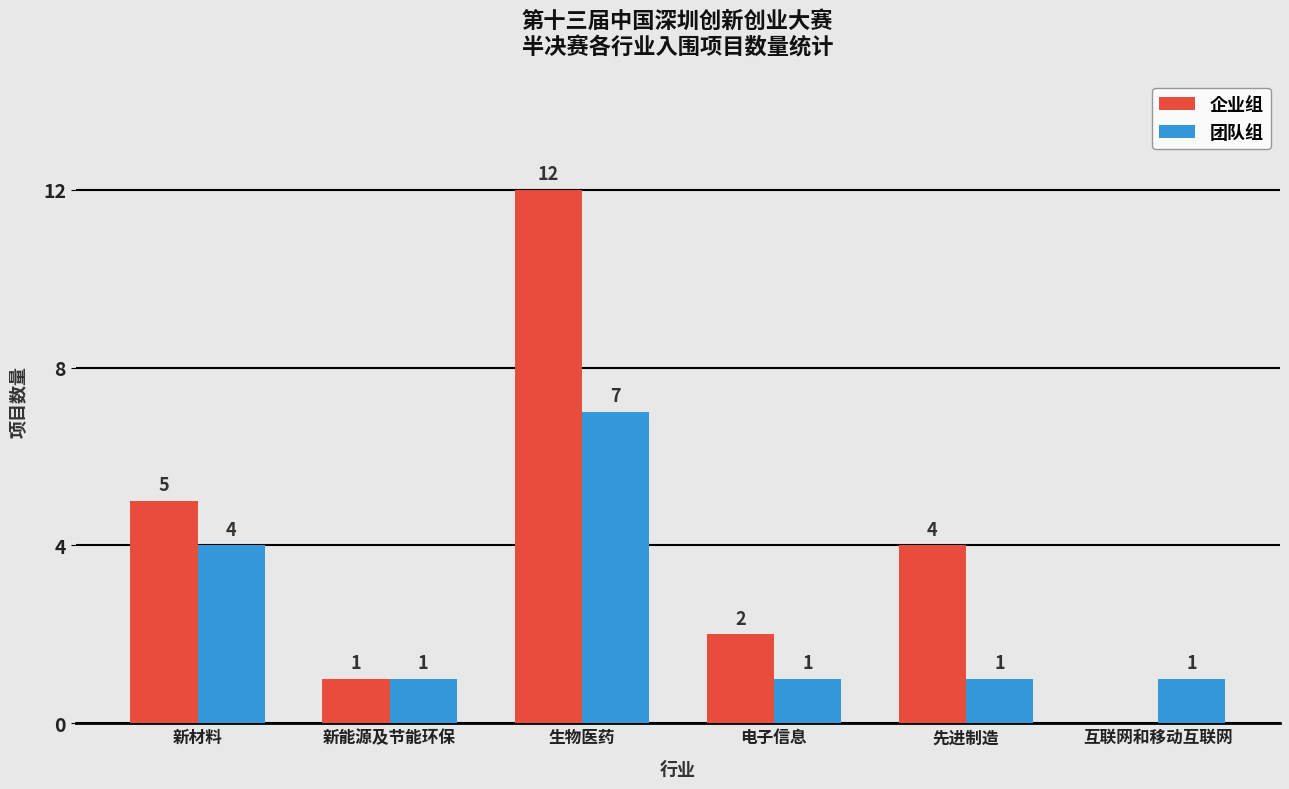

What is the sum of all 企业组 values?

24